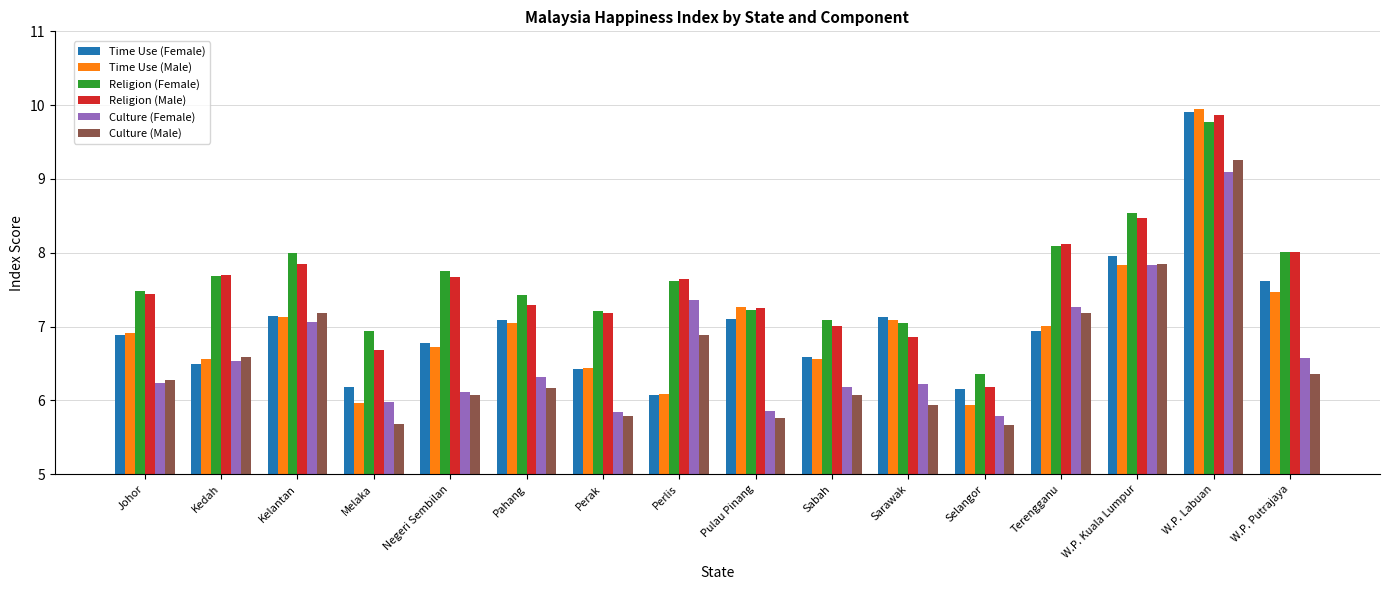

What is the difference between the maximum and minimum values in the Religion (Female) series?

3.4